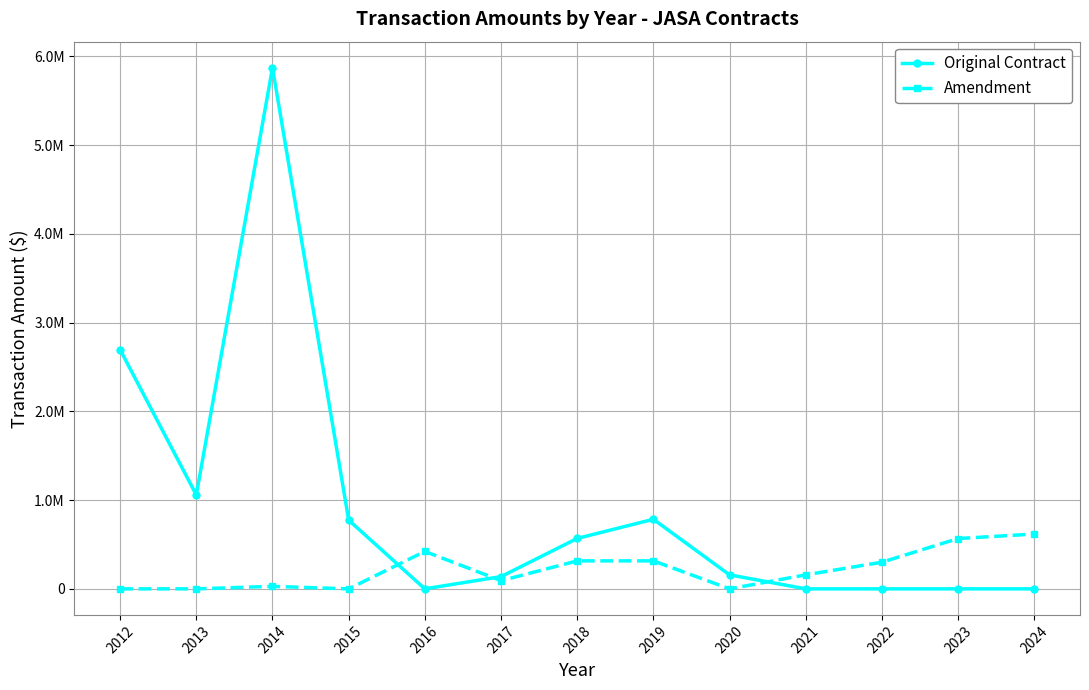

List the series in order of their peak value, highest first.

Original Contract, Amendment